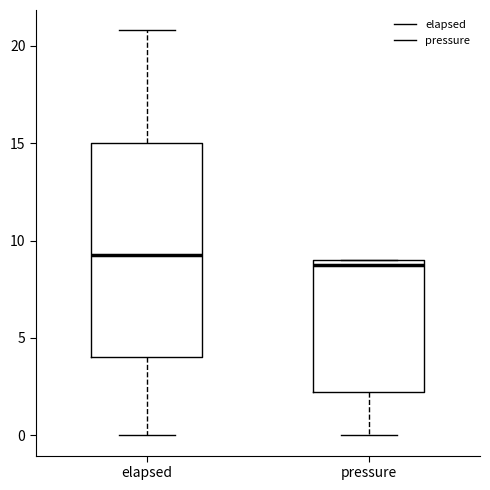

Where is the lower edge of the box for elapsed on the y-axis? The values are not printed on the chart, so give them approximately, as read against the axis.

4.0